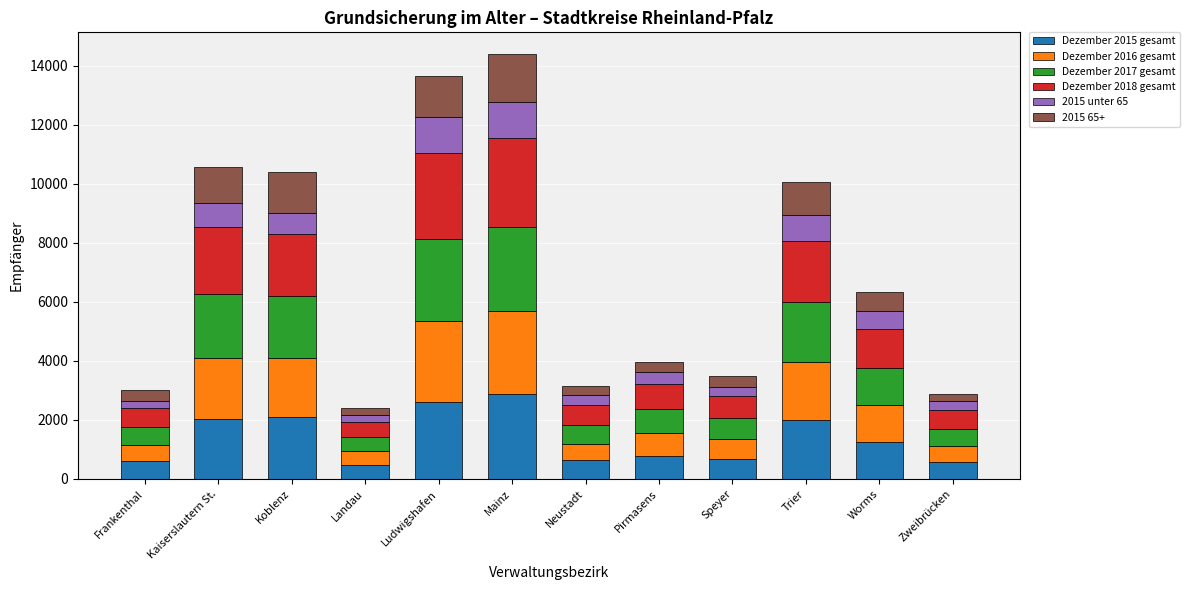

What is the label of the 9th bar from the left?

Speyer